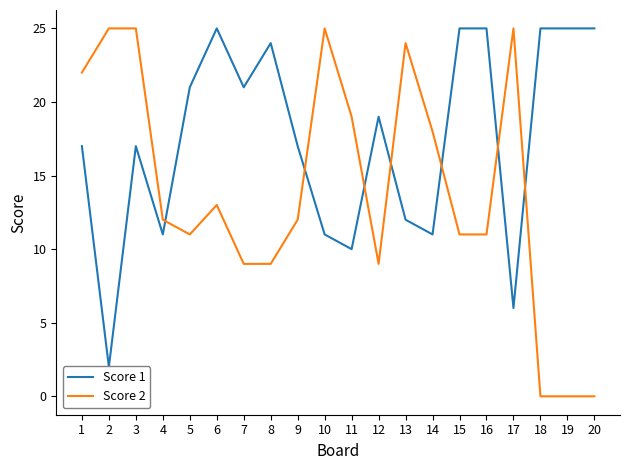

At which label is Score 2 closest to 12?

4